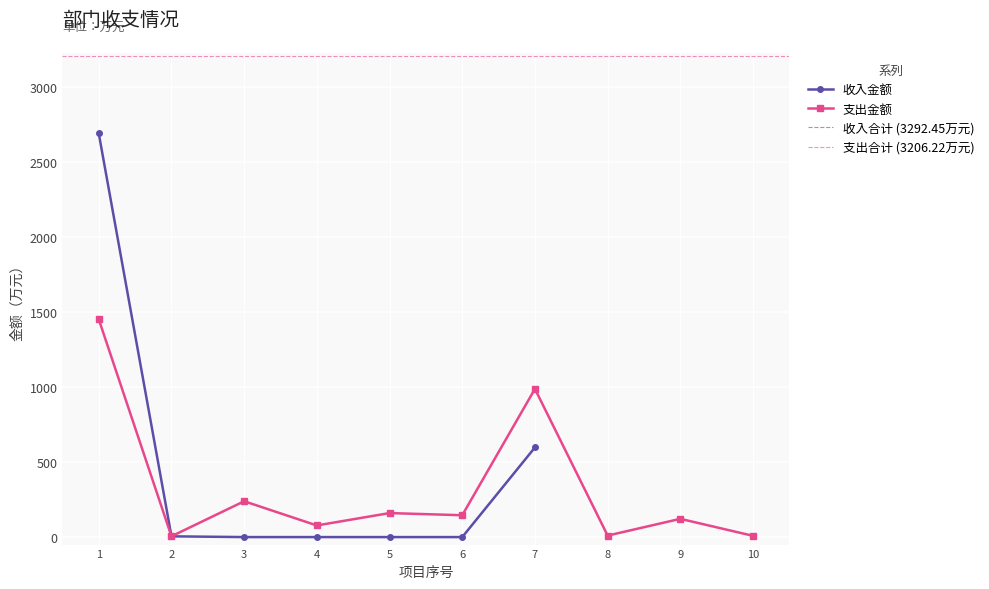

At which category does the data reach its first local valley?

2